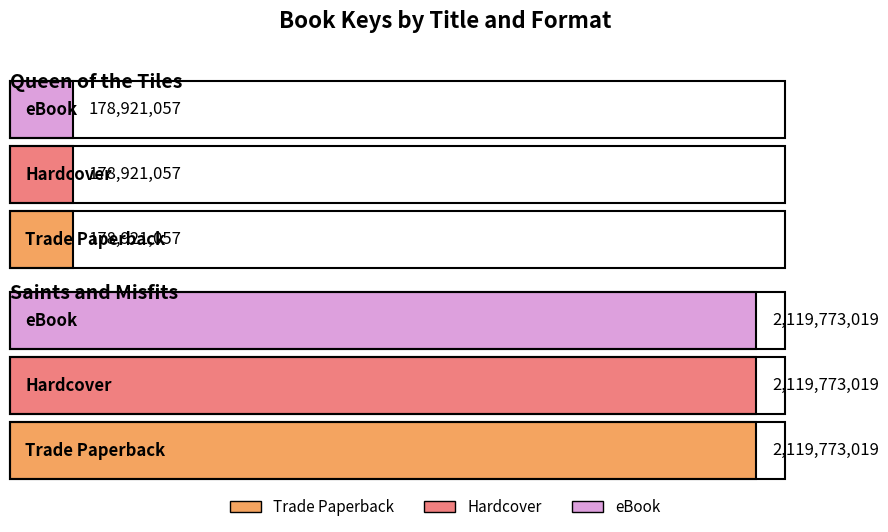

Does the chart contain any negative values?

No